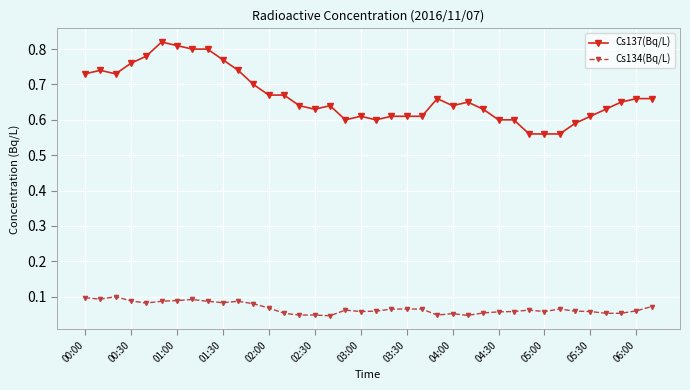

What is the difference between the maximum and second lowest values in the Cs137(Bq/L) series?

0.3